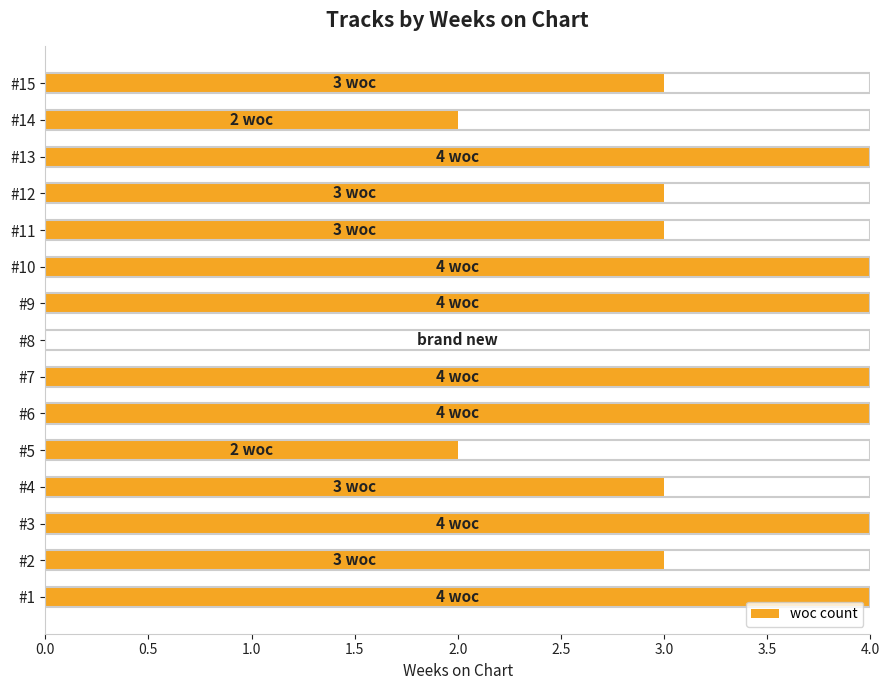

Reading top to bottom, list all the values displayed in this chart.

#15=3	#14=2	#13=4	#12=3	#11=3	#10=4	#9=4	#8=0	#7=4	#6=4	#5=2	#4=3	#3=4	#2=3	#1=4